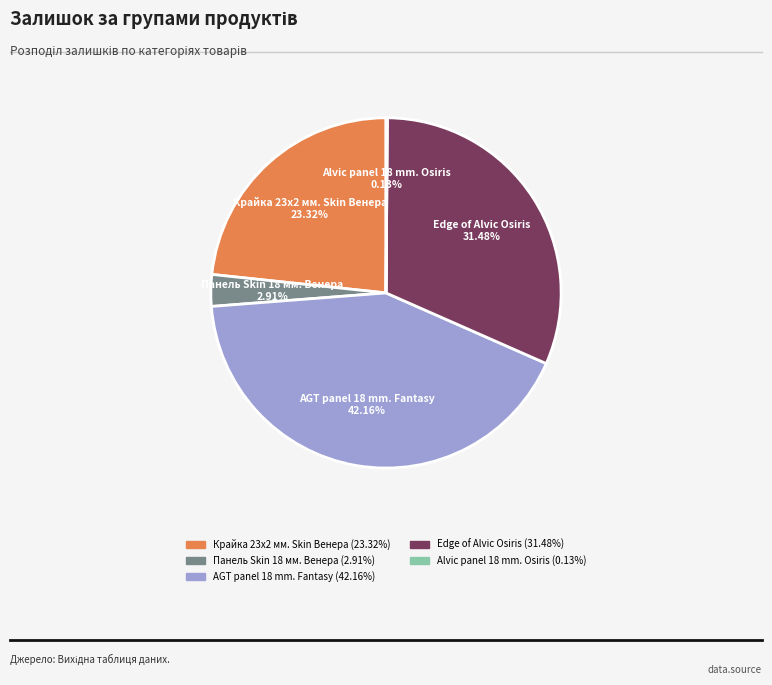

To the nearest percent, what is the combined percentage of Edge of Alvic Osiris and Панель Skin 18 мм. Венера?

34%